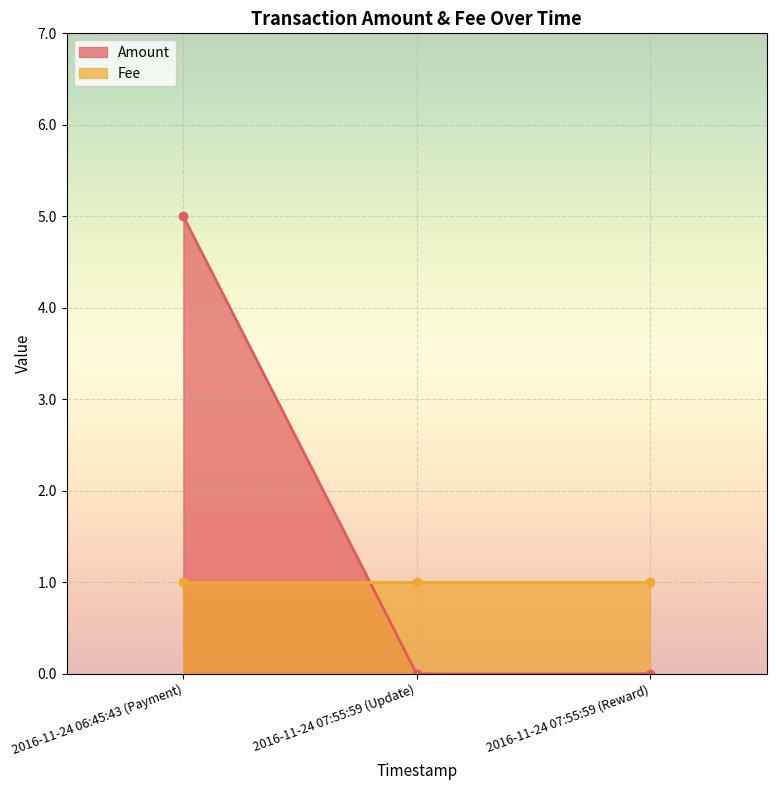

The value of Fee at 2016-11-24 07:55:59 (Reward) is 0. True or false?

False